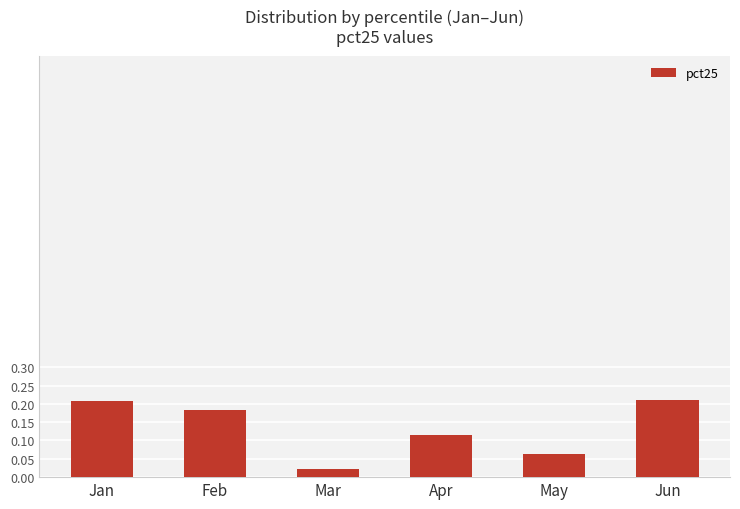

How many series are shown in this chart?

1